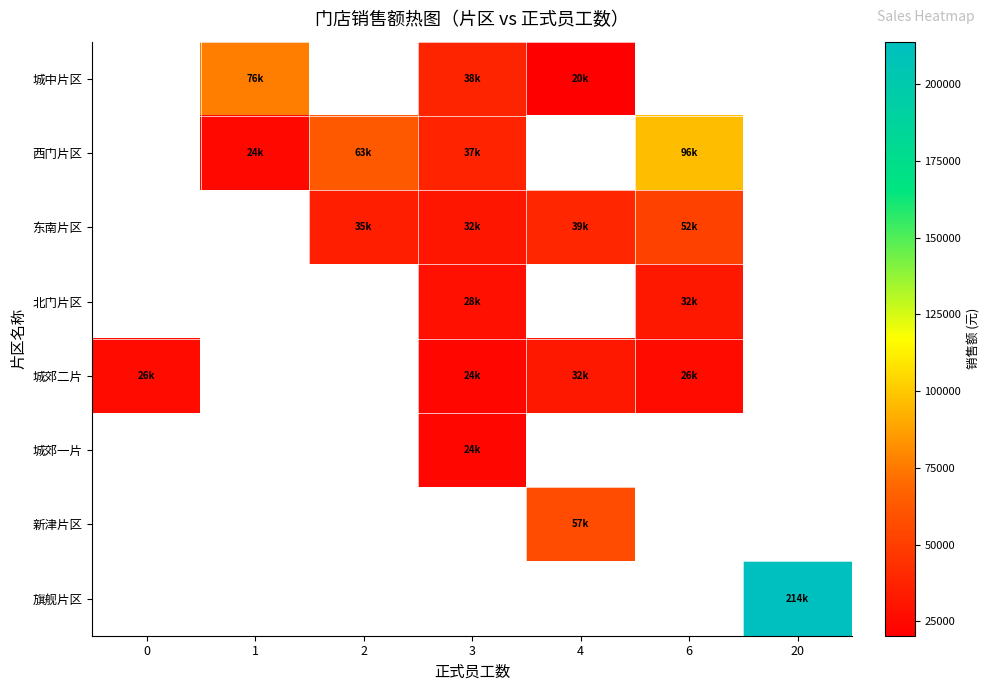

Where does the 东南片区 series first go above 35268?

2